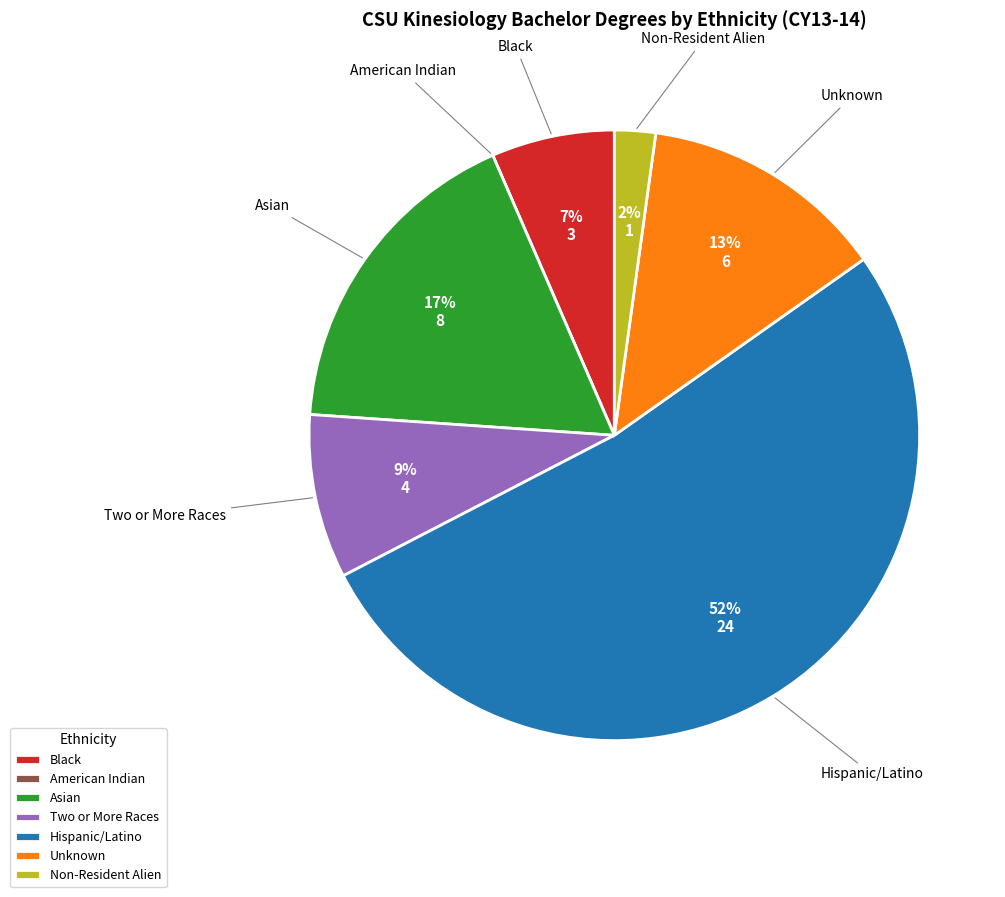

True or false: Two or More Races accounts for 23% of the total.

False